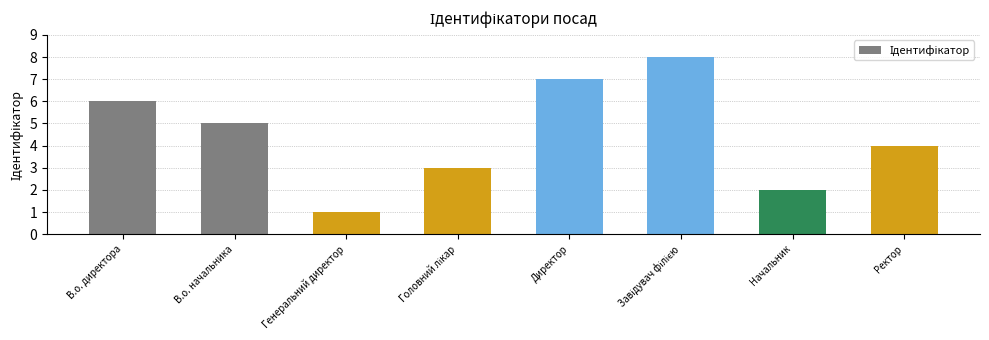

Where does the data first go above 5?

В.о. директора